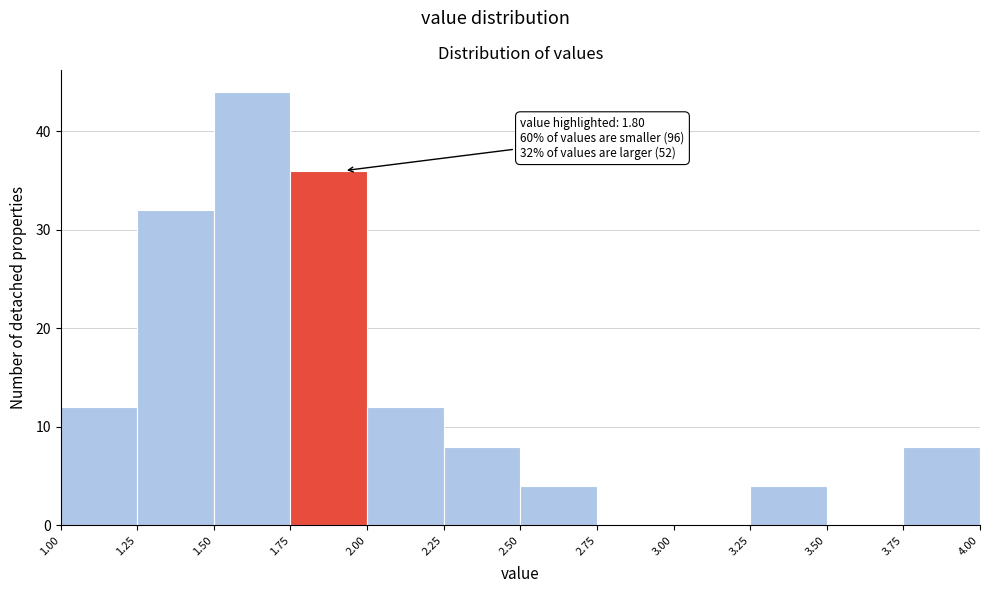

Over which range of the x-axis is the bar tallest?

1.50 to 1.75